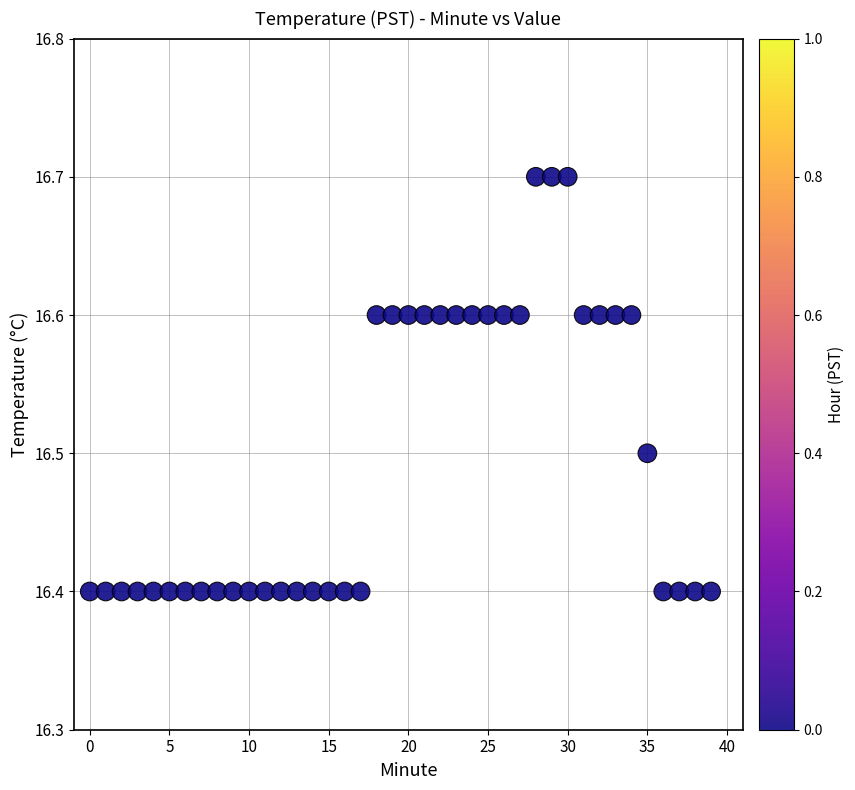

What is the range of Y values (max minus min)?

0.3